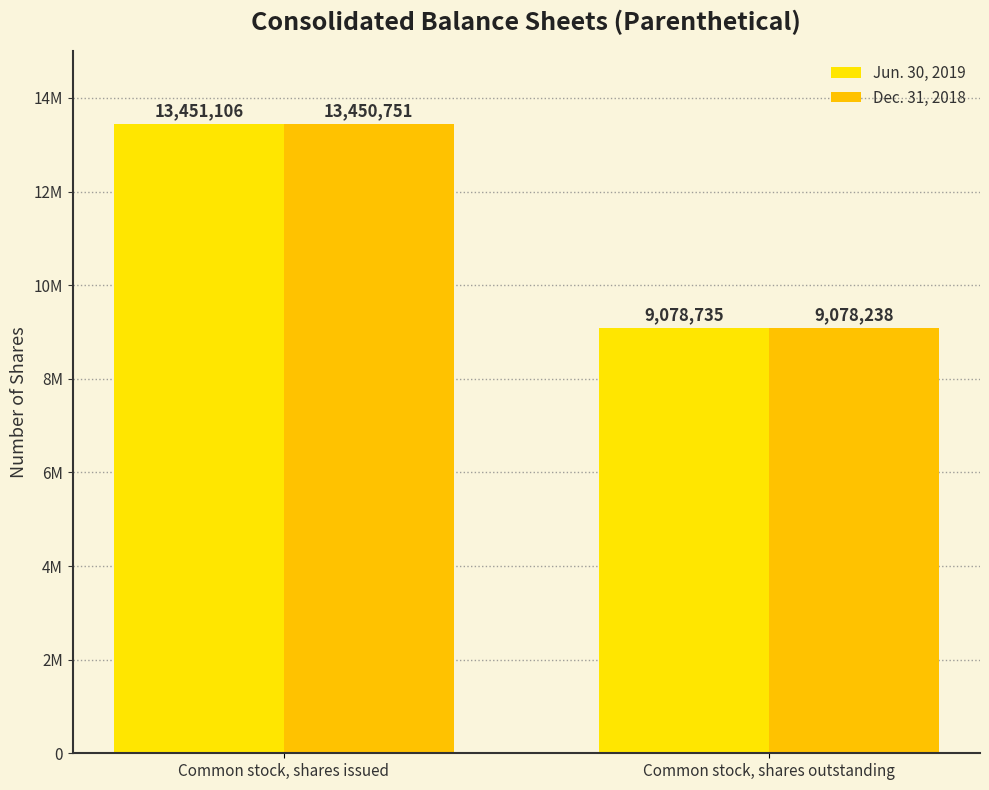

Which category has the lowest value in the Jun. 30, 2019 series?

Common stock, shares outstanding